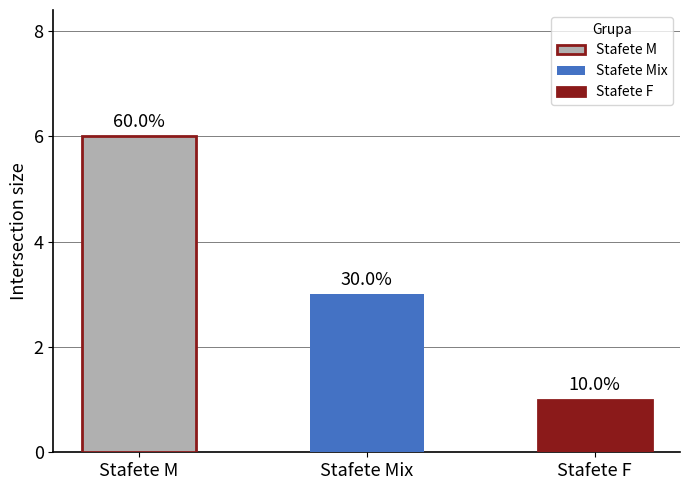

What is the label of the 1st bar from the left?

Stafete M